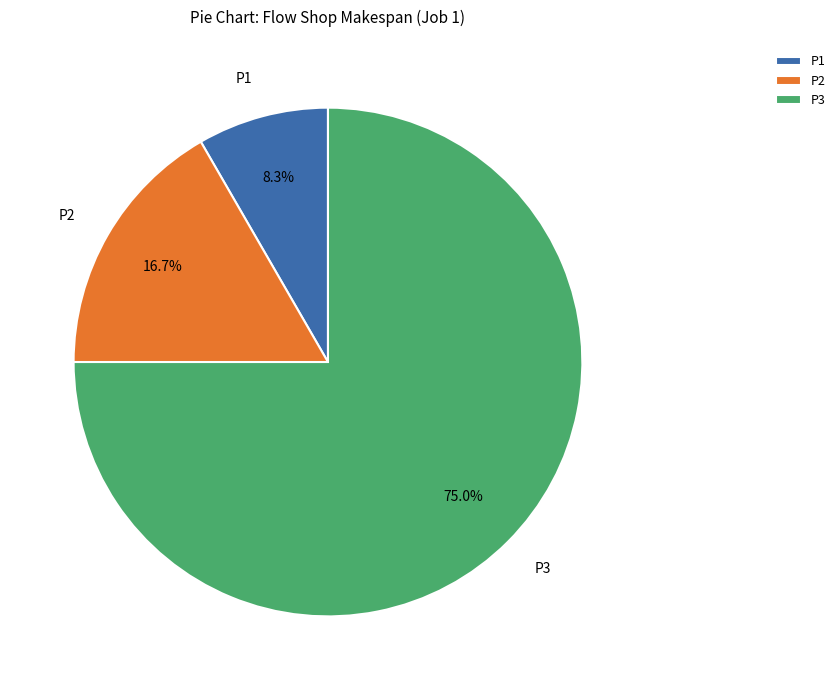

To the nearest percent, what is the difference between the P1 and P2 slice percentages?

8%